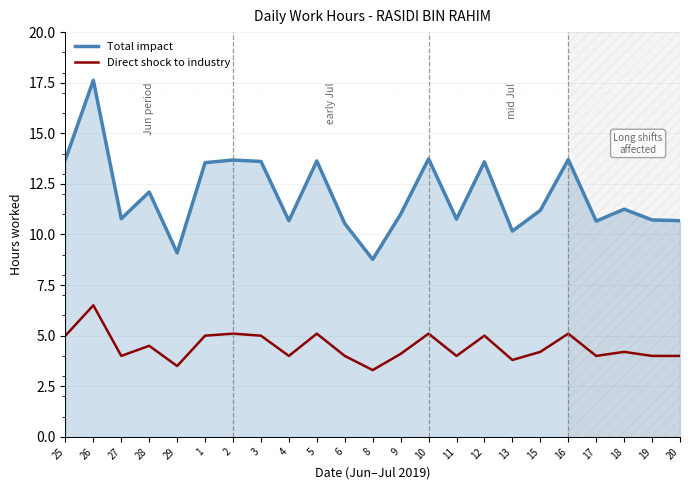

Is it true that Total impact equals 22.9 at 3?

False